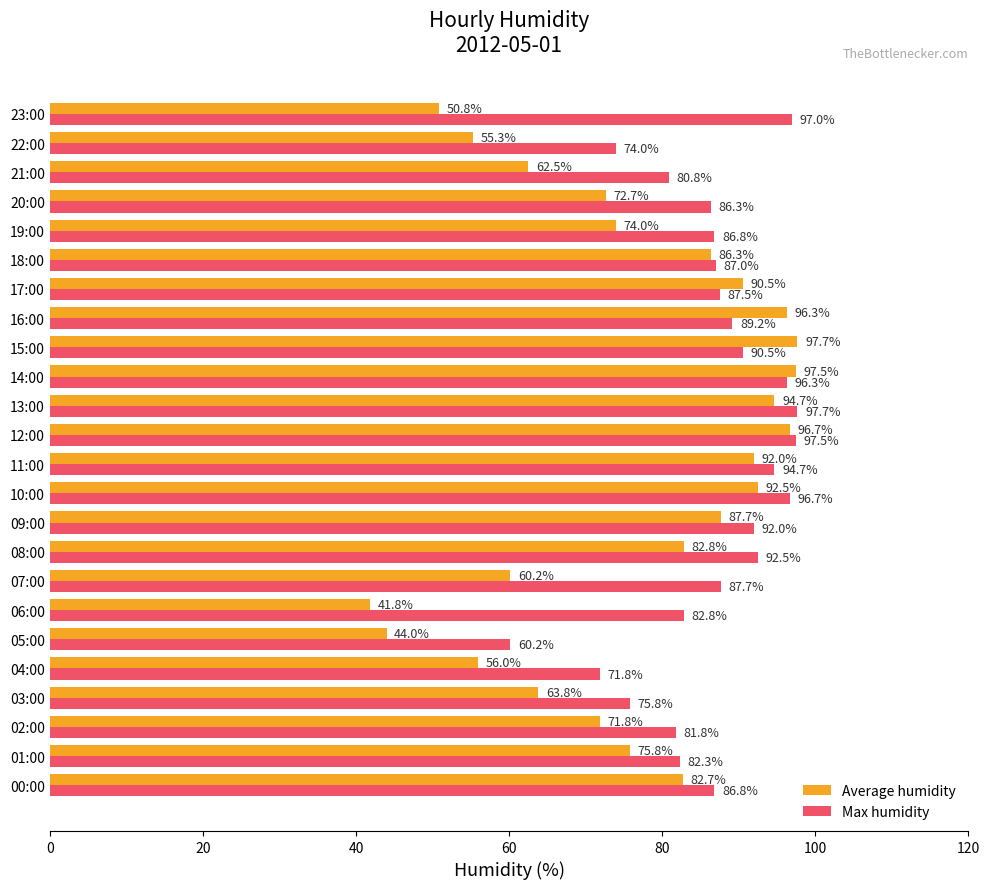

What is the difference between the maximum and minimum values in the Max humidity series?

37.5